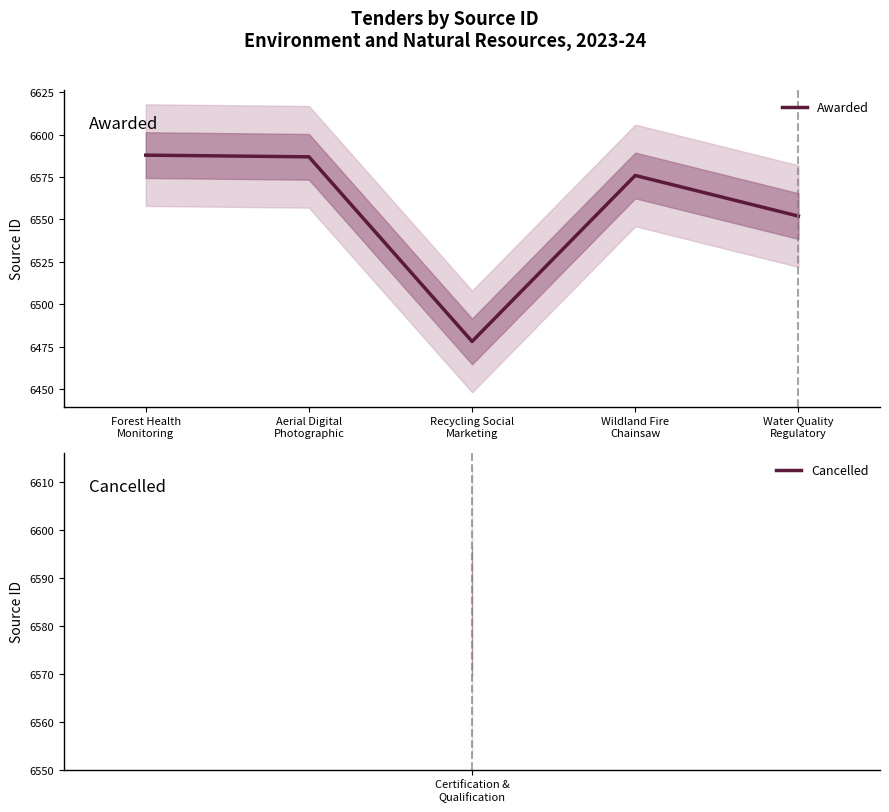

What is the label of the 1st point from the right?

Water Quality
Regulatory